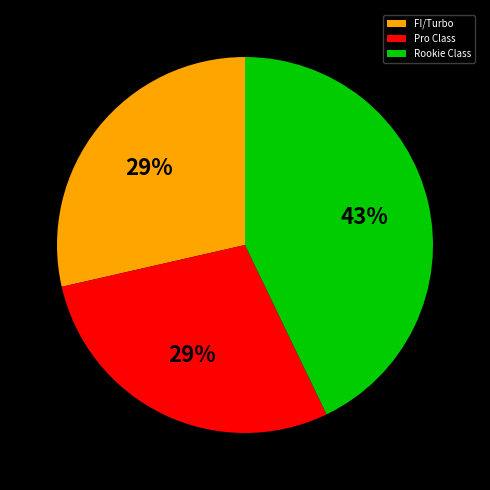

To the nearest percent, what percentage of the pie is Rookie Class?

43%